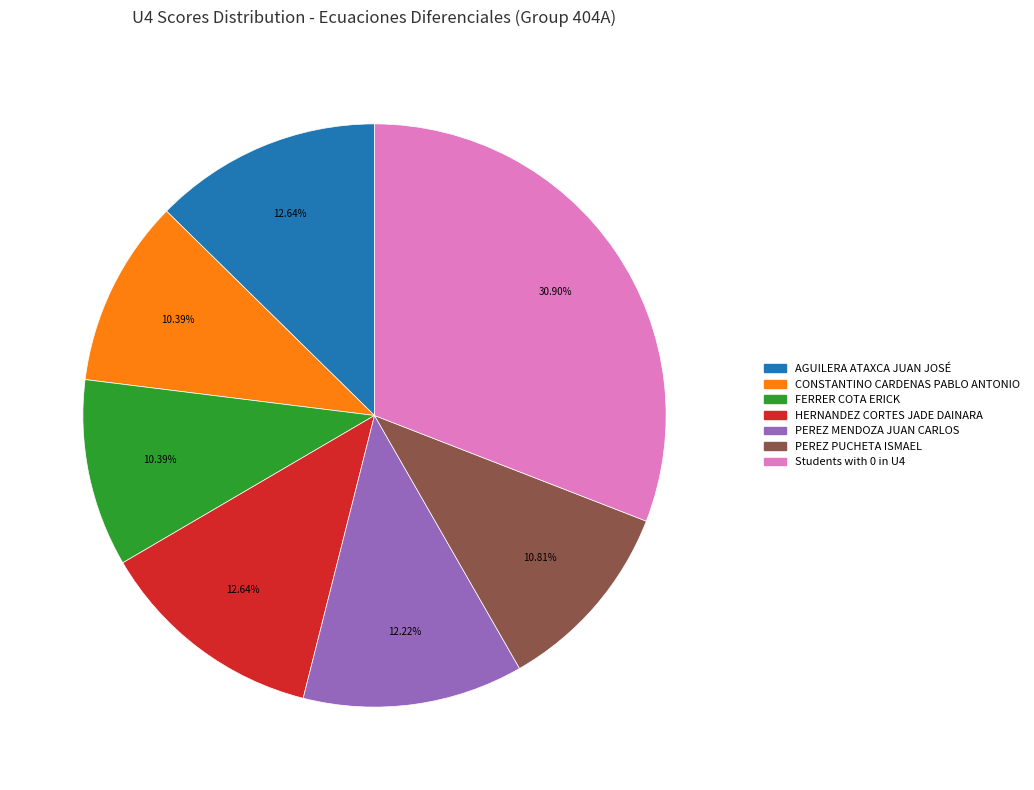

Is there any slice that represents more than half of the pie?

No